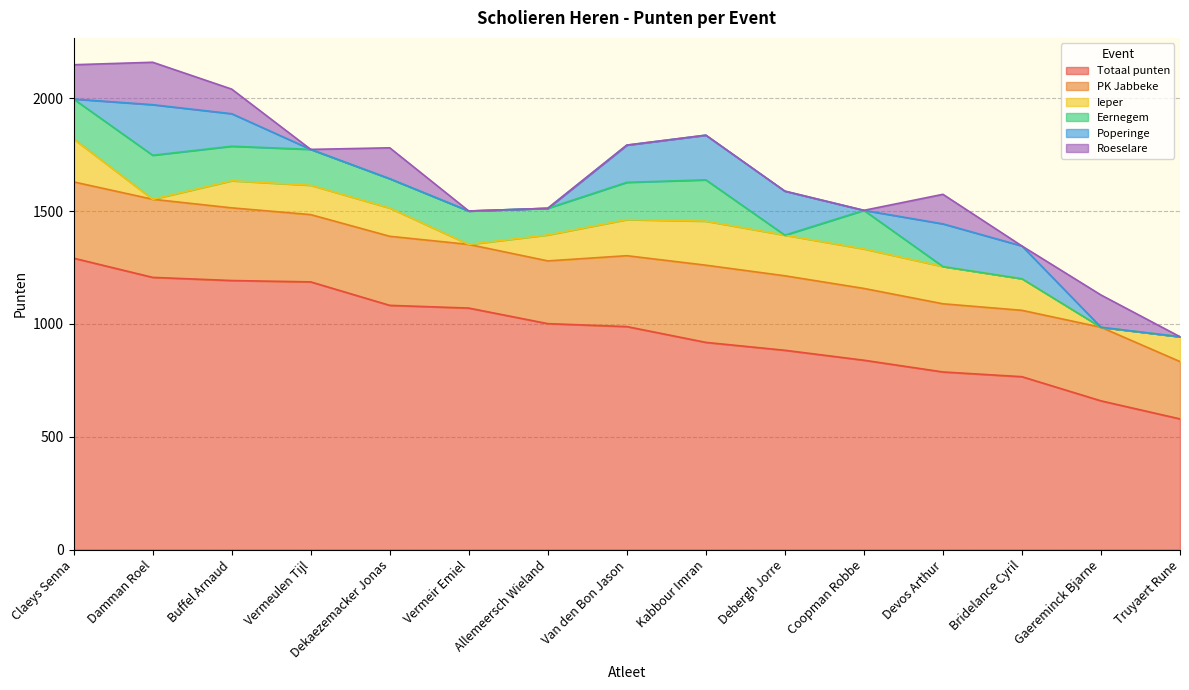

Reading right to left, what are all the values shown in this chart?

Totaal punten: 579	659	766	787	839	883	918	988	1001	1070	1082	1186	1192	1206	1291
PK Jabbeke: 254	326	294	302	318	330	342	314	278	282	306	298	322	346	338
Ieper: 110	0	140	165	175	180	195	160	115	0	125	130	120	0	190
Eernegem: 0	0	0	0	171	0	183	165	118	148	130	159	153	195	177
Poperinge: 0	0	145	189	0	195	198	165	0	0	0	0	144	224	0
Roeselare: 0	143	0	131	0	0	0	0	0	0	137	0	109	188	152